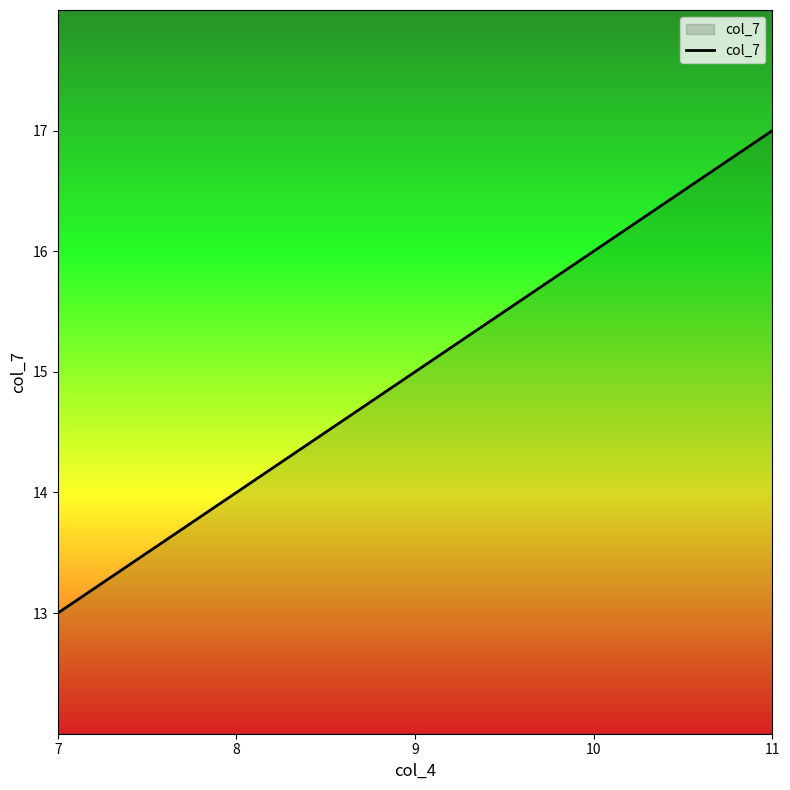

Reading right to left, list all the values displayed in this chart.

17	16	15	14	13